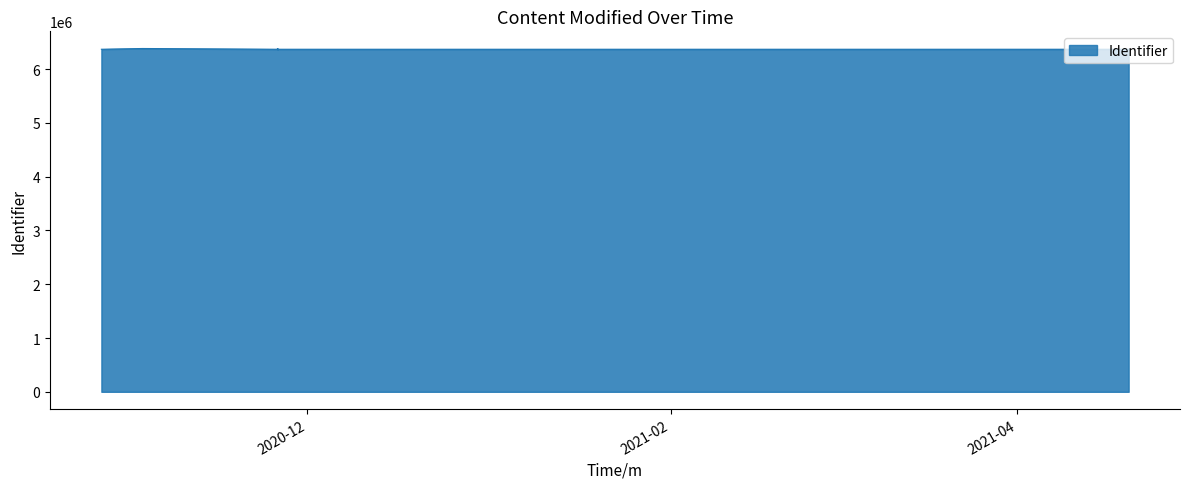

Does the chart have visible grid lines?

No